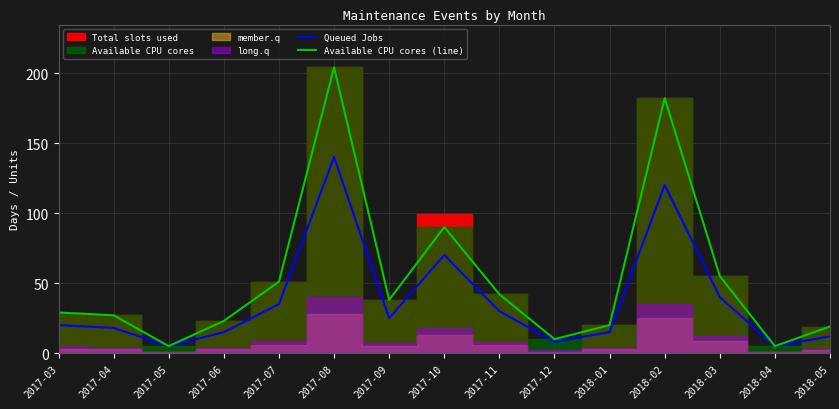

Is it true that Queued Jobs equals 15 at 2017-06?

True